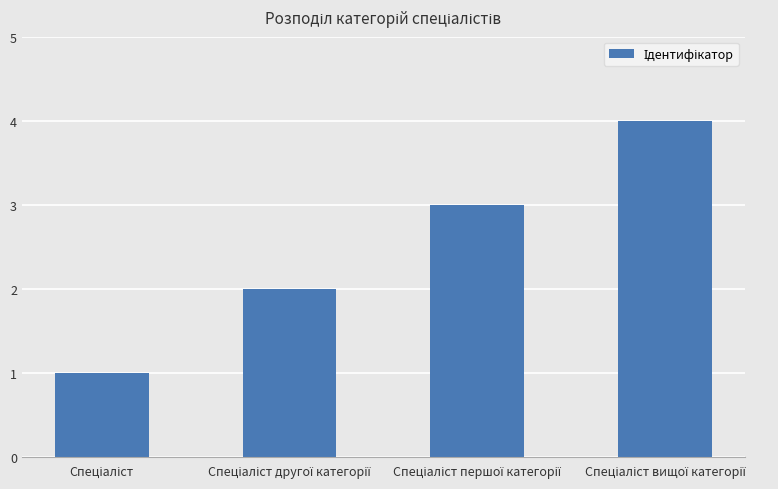

Reading left to right, transcribe all the data shown in this chart.

1	2	3	4